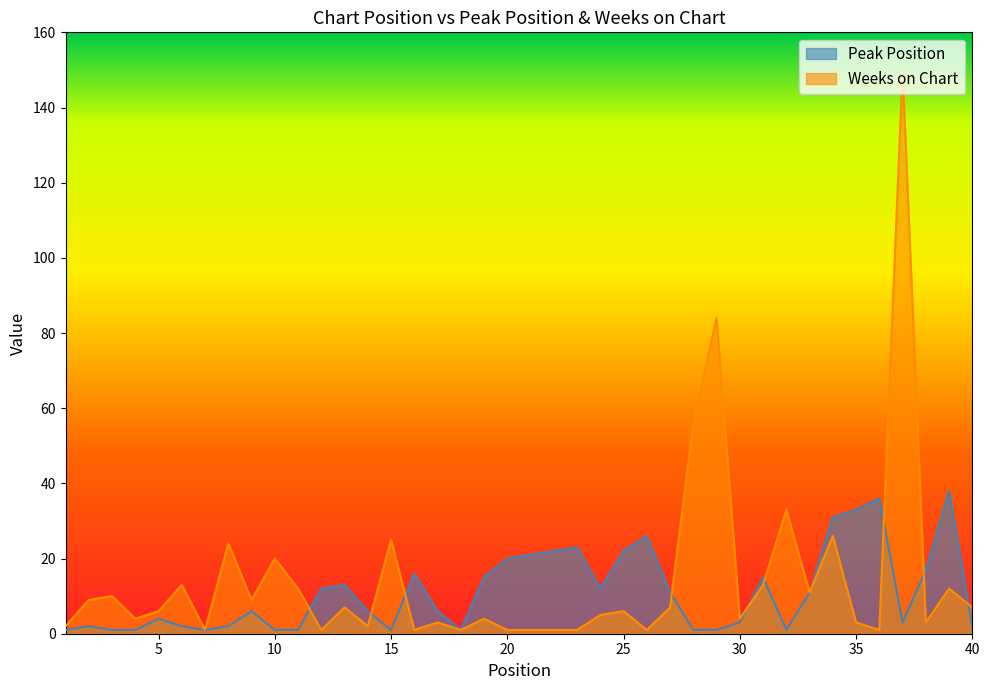

What is the sum of the Weeks on Chart values at 32 and 23?

34